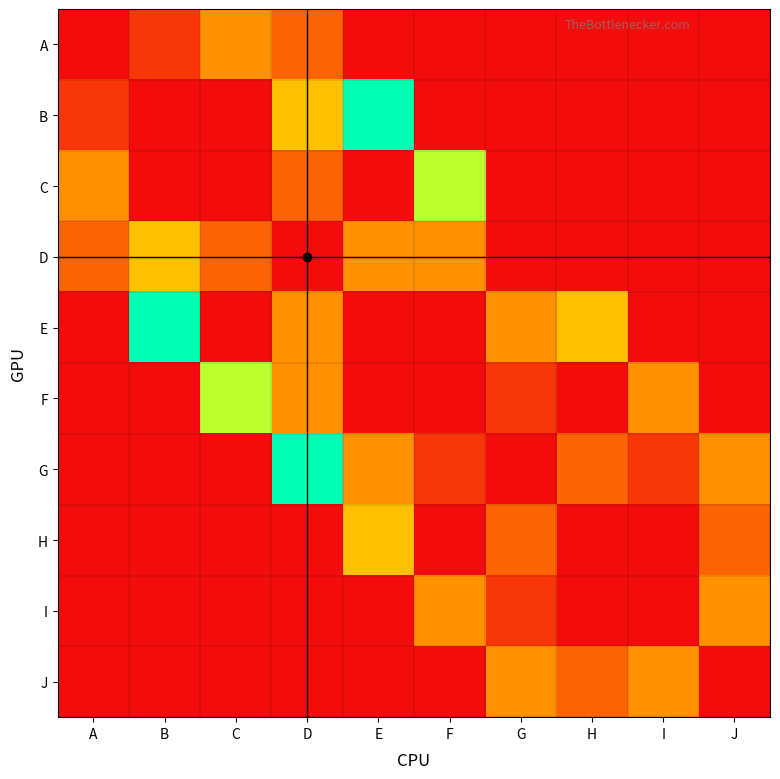

Reading left to right, what are all the values shown in this chart?

A: A=0	B=1	C=3	D=2	E=0	F=0	G=0	H=0	I=0	J=0
B: A=1	B=0	C=0	D=4	E=8	F=0	G=0	H=0	I=0	J=0
C: A=3	B=0	C=0	D=2	E=0	F=6	G=0	H=0	I=0	J=0
D: A=2	B=4	C=2	D=0	E=3	F=3	G=0	H=0	I=0	J=0
E: A=0	B=8	C=0	D=3	E=0	F=0	G=3	H=4	I=0	J=0
F: A=0	B=0	C=6	D=3	E=0	F=0	G=1	H=0	I=3	J=0
G: A=0	B=0	C=0	D=8	E=3	F=1	G=0	H=2	I=1	J=3
H: A=0	B=0	C=0	D=0	E=4	F=0	G=2	H=0	I=0	J=2
I: A=0	B=0	C=0	D=0	E=0	F=3	G=1	H=0	I=0	J=3
J: A=0	B=0	C=0	D=0	E=0	F=0	G=3	H=2	I=3	J=0